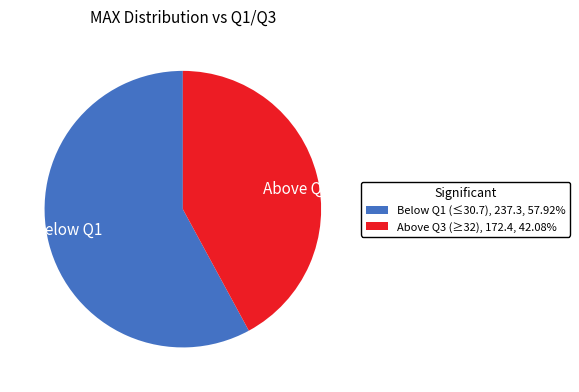

Does any single category account for the majority?

Yes